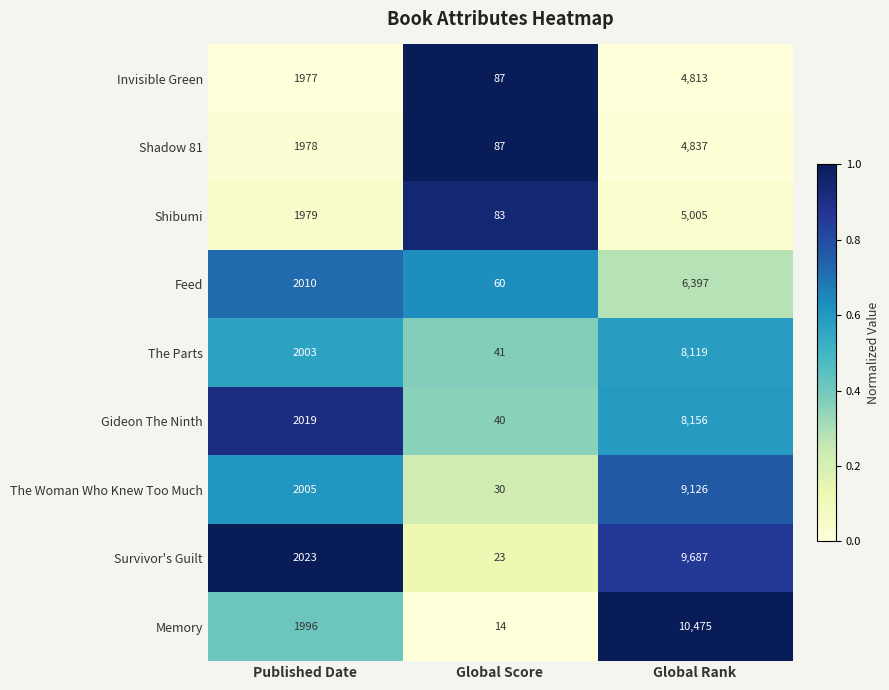

Which series has the widest spread of values?

Memory